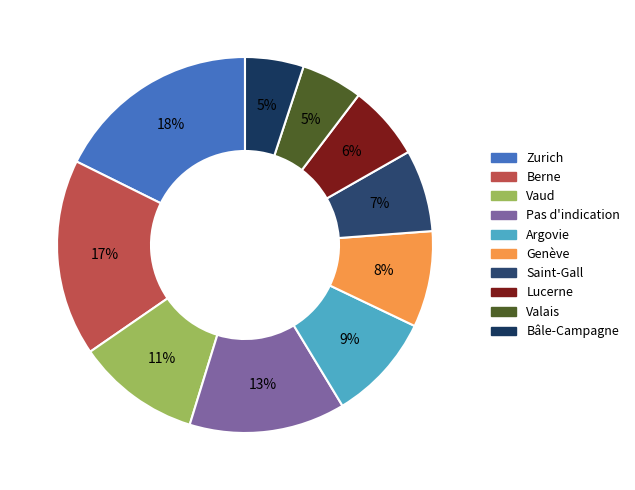

Is there a majority slice in this chart?

No